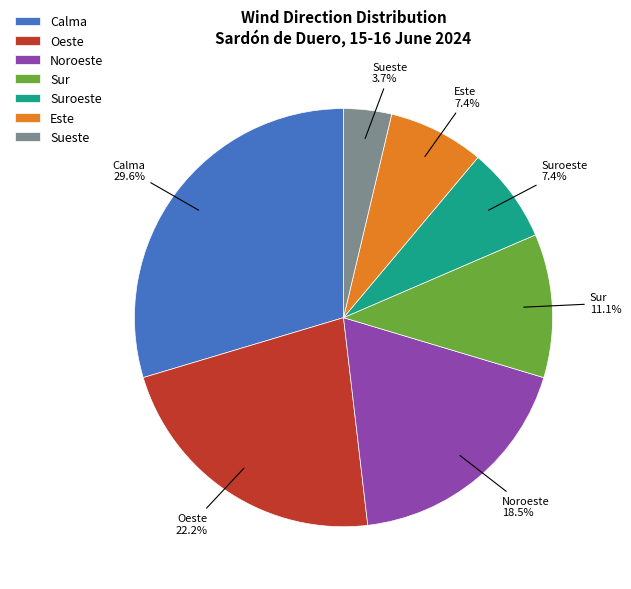

How many slices are in this pie chart?

7